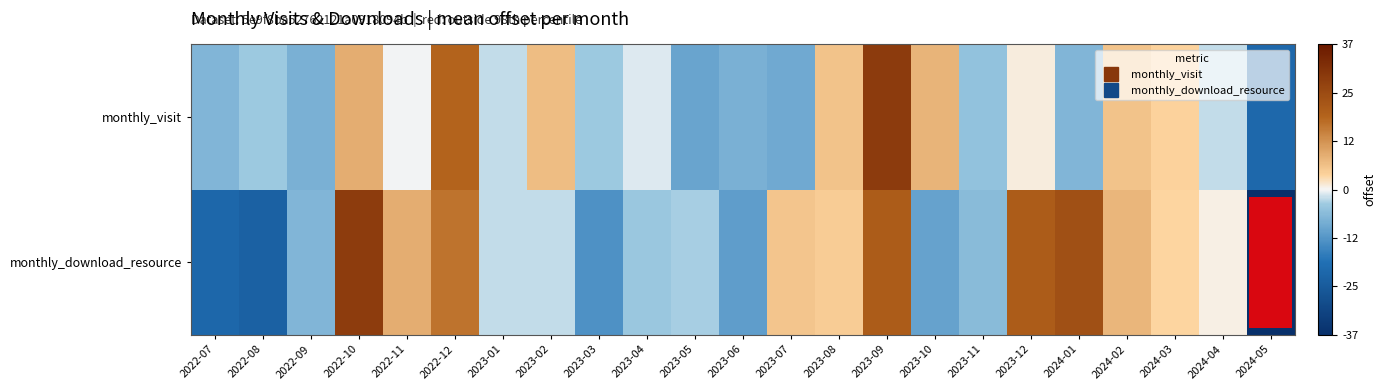

At which category does the chart reach its minimum across all series?

2024-05